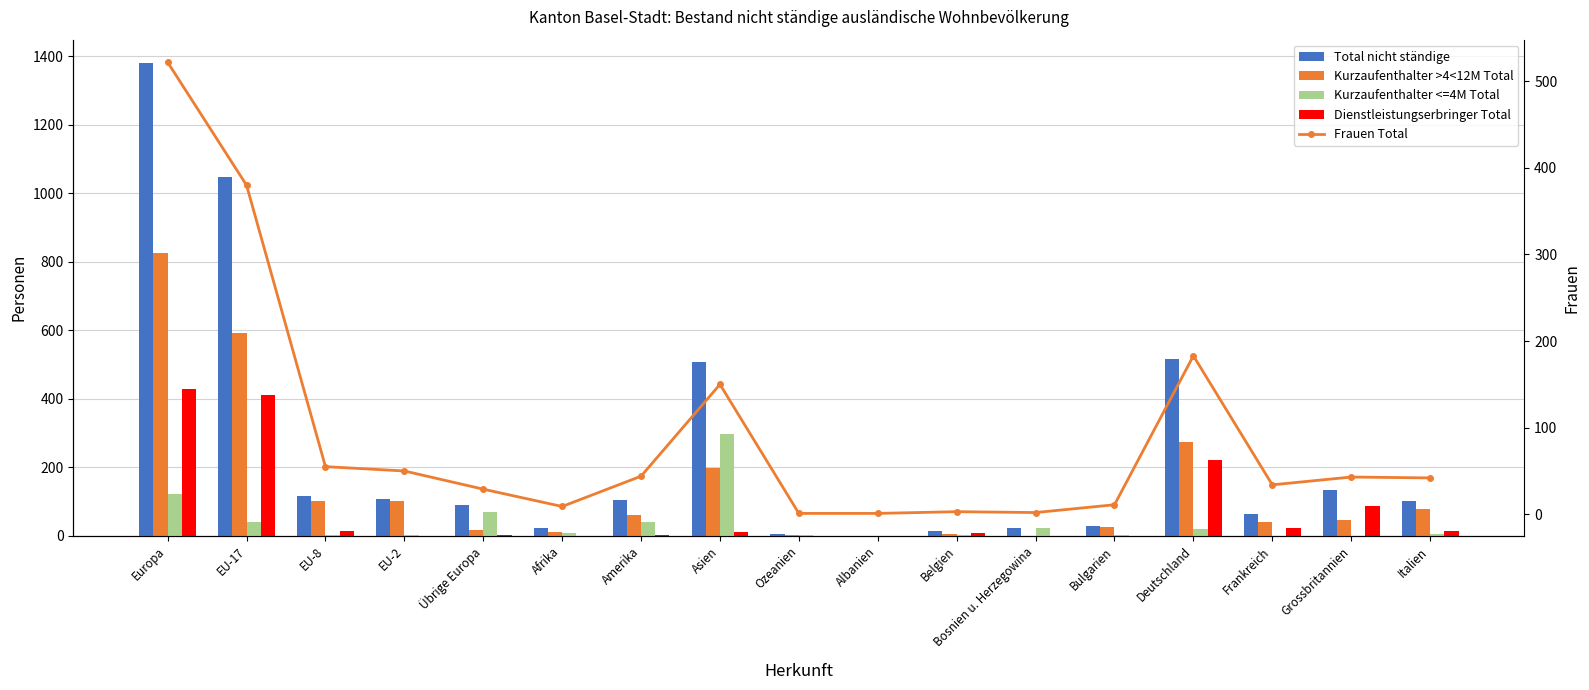

What are all the series names shown in the legend?

Total nicht ständige, Kurzaufenthalter >4<12M Total, Kurzaufenthalter <=4M Total, Dienstleistungserbringer Total, Frauen Total